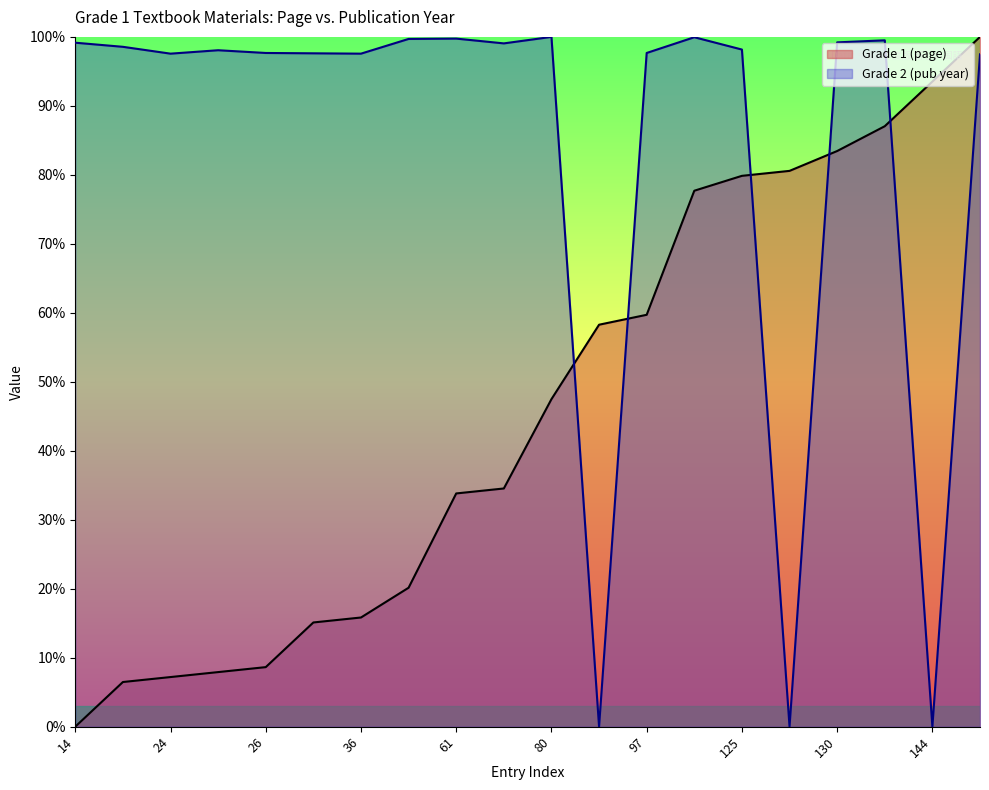

Between 135 and 26, which is larger?

135